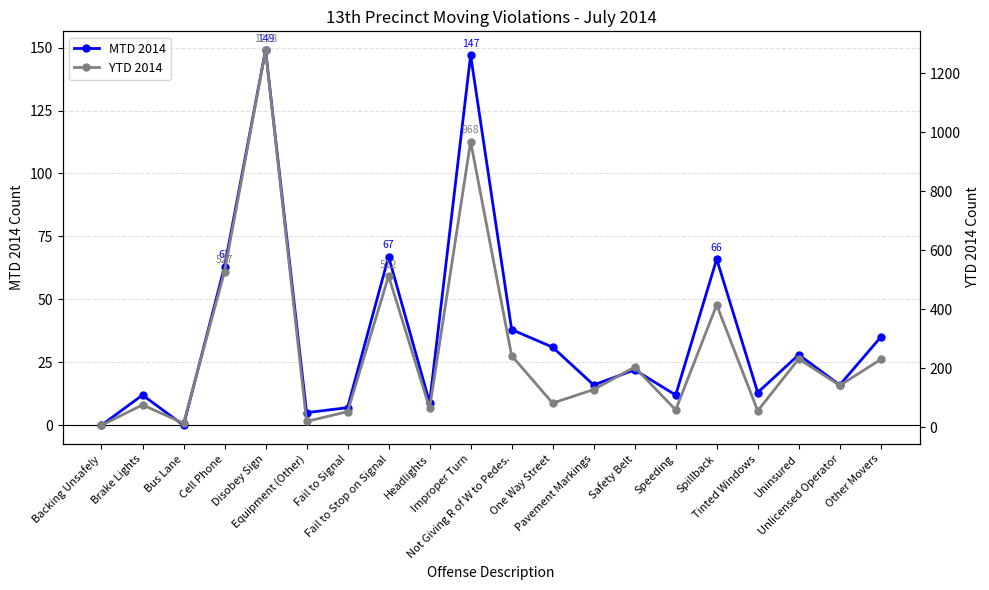

In YTD 2014, how many points are higher than both neighbors (excluding endpoints)?

7